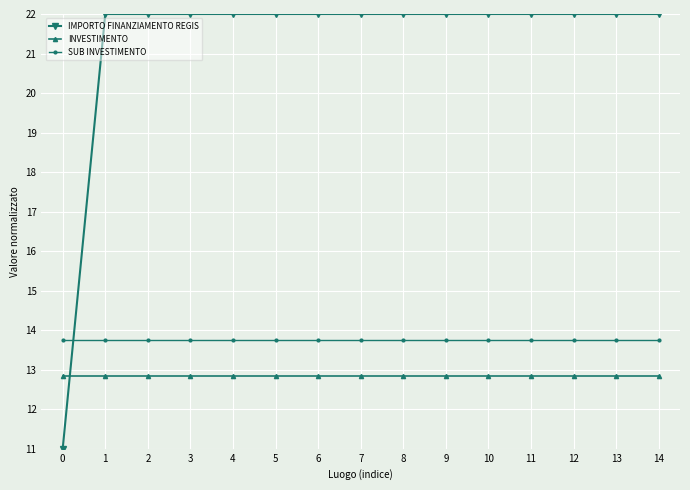

The IMPORTO FINANZIAMENTO REGIS series shows 9.4 at 11. True or false?

False